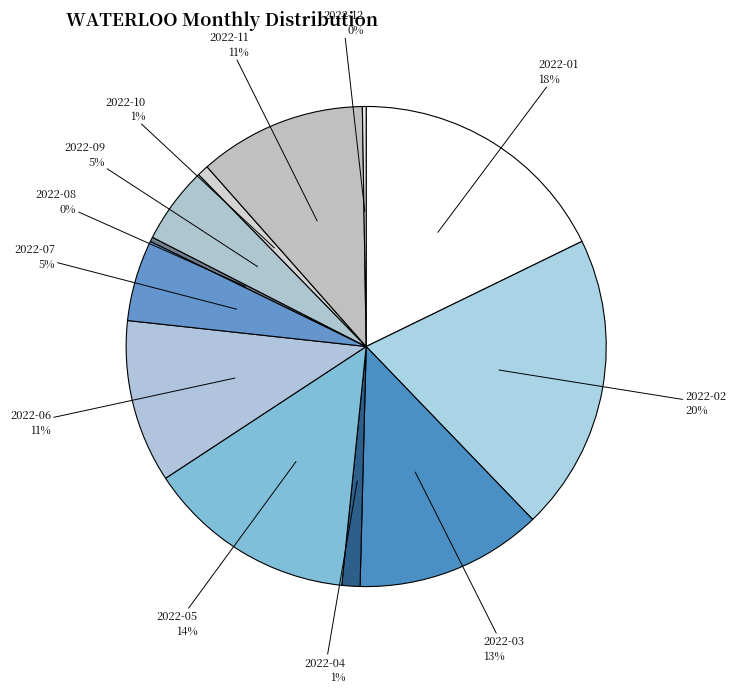

Is it true that 2022-09 is 5% of the pie?

True